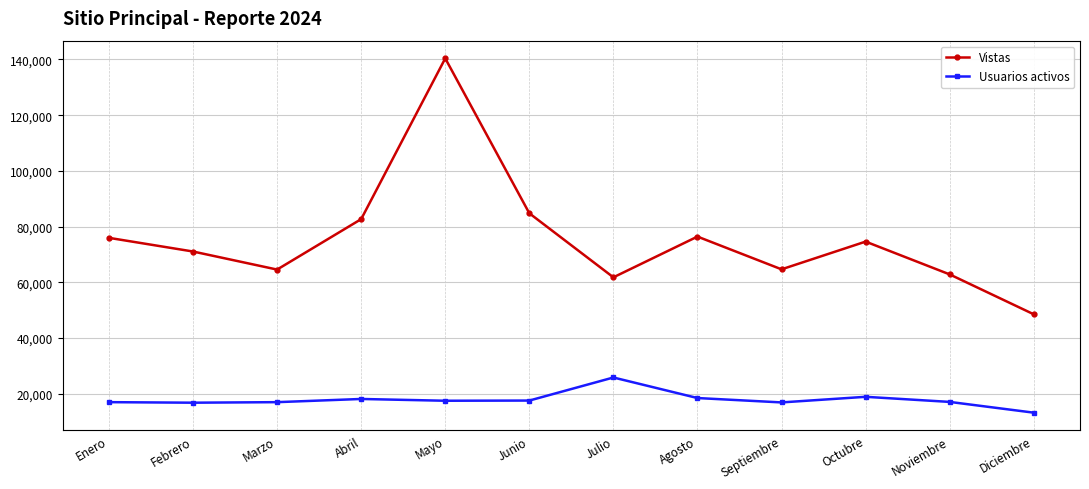

What is the approximate value of Usuarios activos at Abril, to the nearest 10?

18110